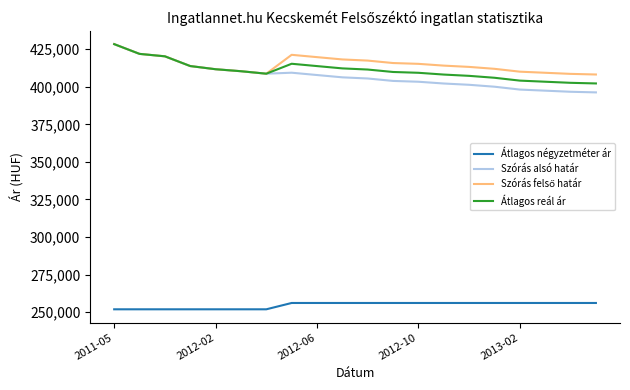

True or false: Átlagos négyzetméter ár and Átlagos reál ár intersect in this chart.

False